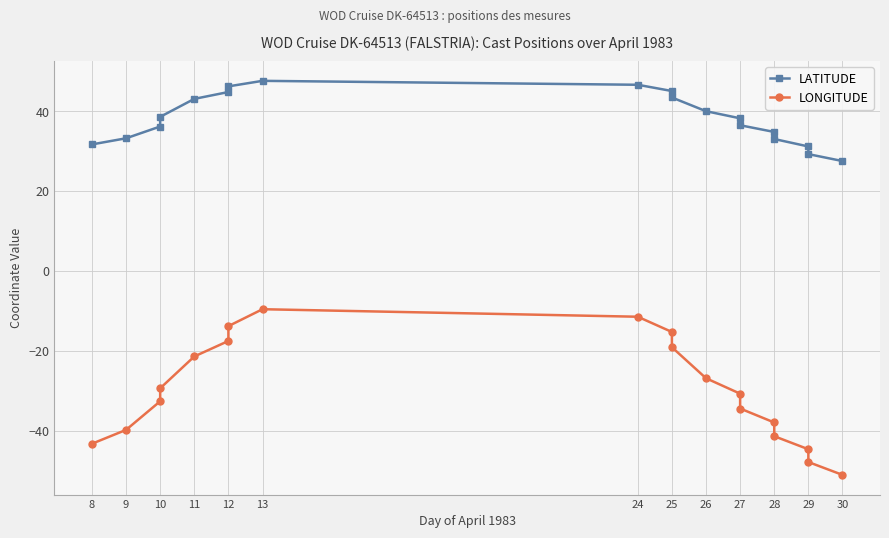

What is the value of the LONGITUDE point at the 12th from the left?

-26.9